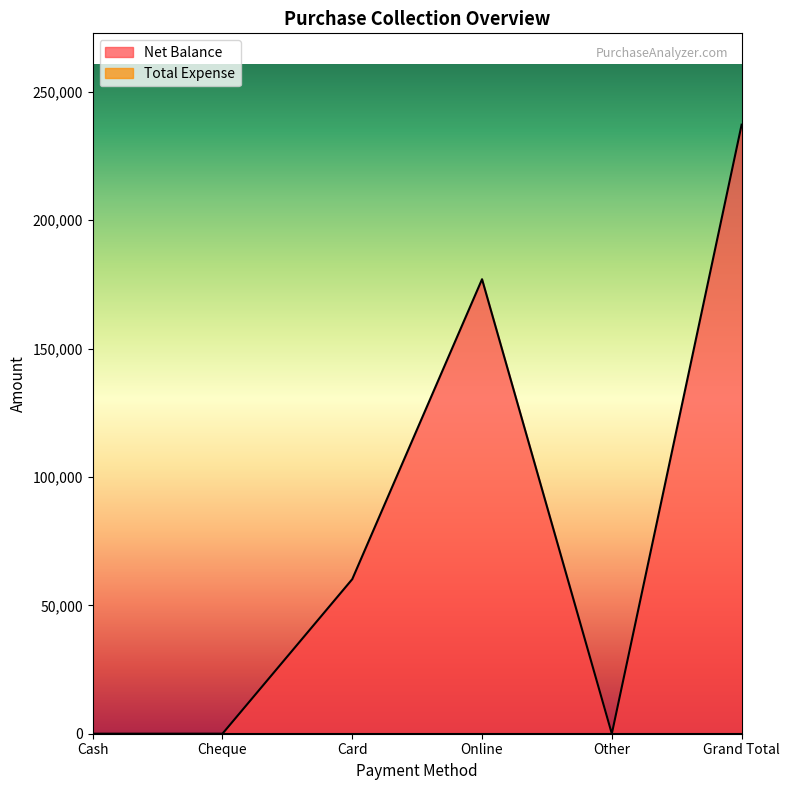

What is the value of the 3rd point from the left?

60180